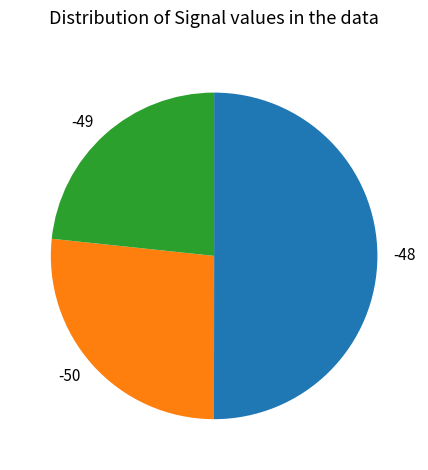

Which has a higher value, -49 or -48?

-48